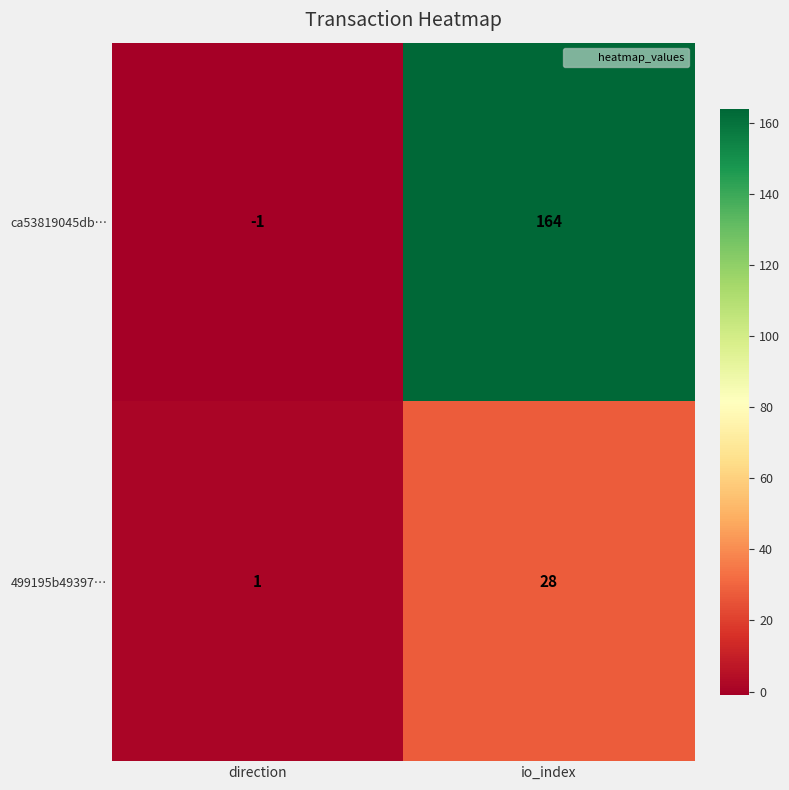

What is the difference between the maximum and minimum values in the ca53819045db… series?

165